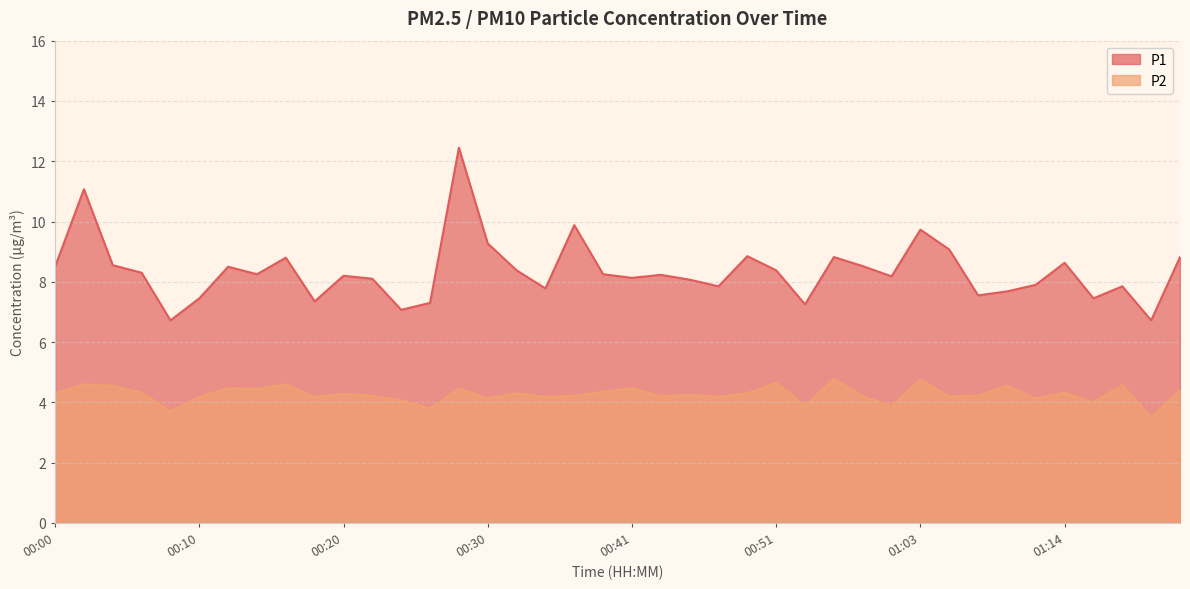

How many data points in P2 are above 4?

34